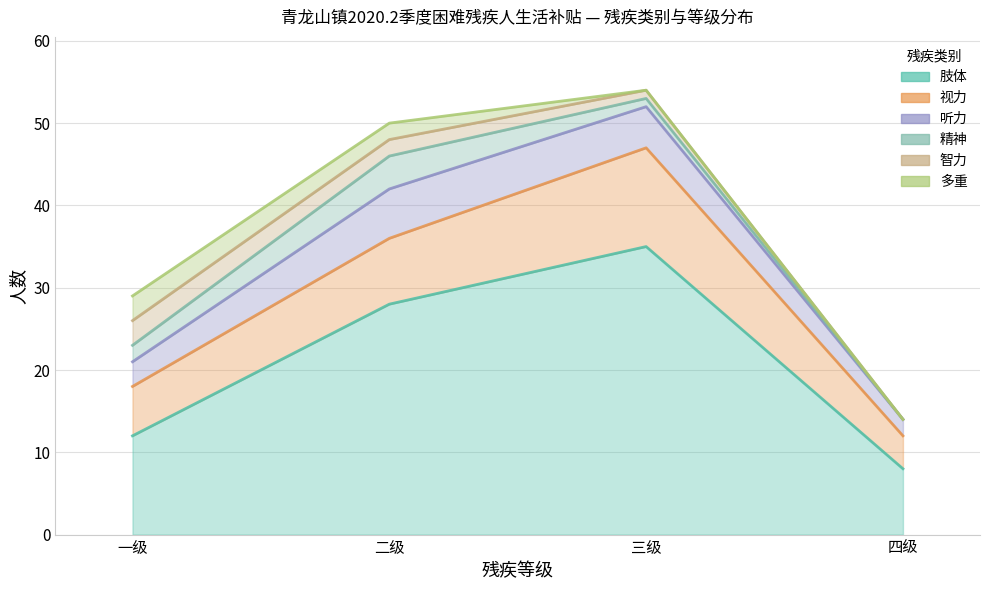

Where does the 听力 series first go above 3?

二级